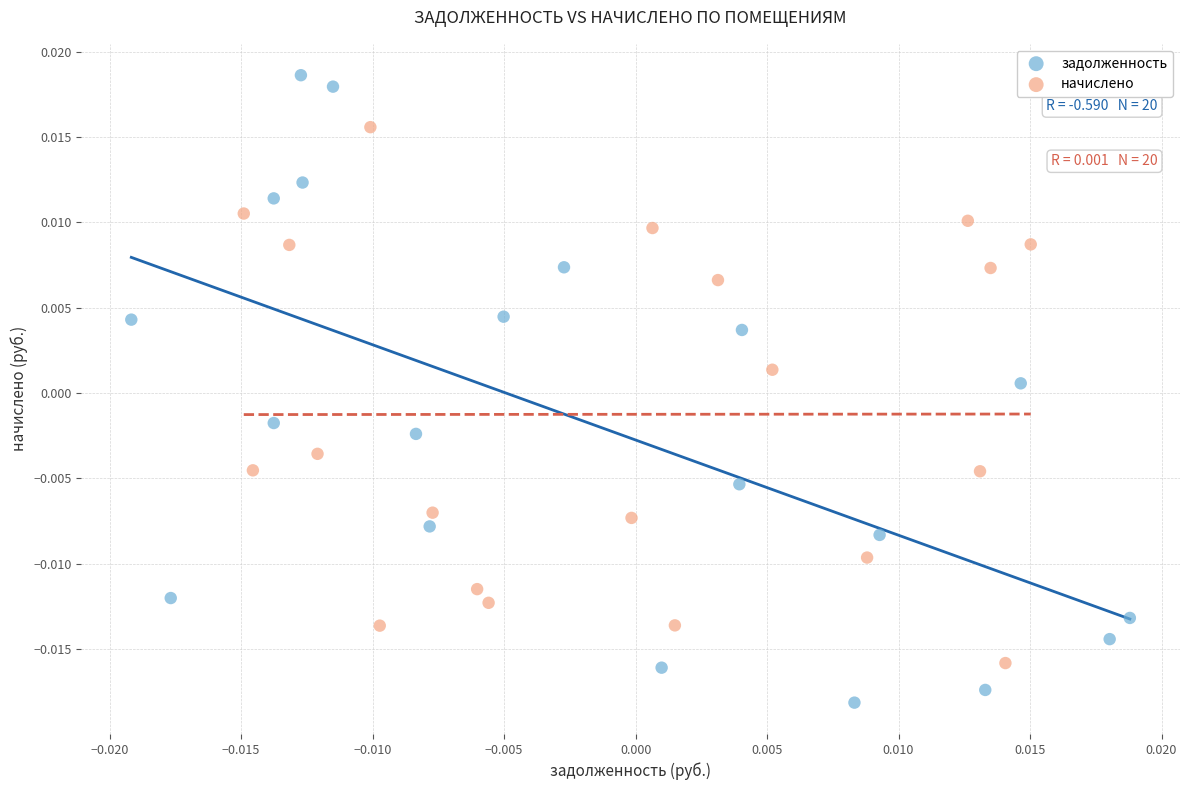

What are all the series names shown in the legend?

задолженность, начислено